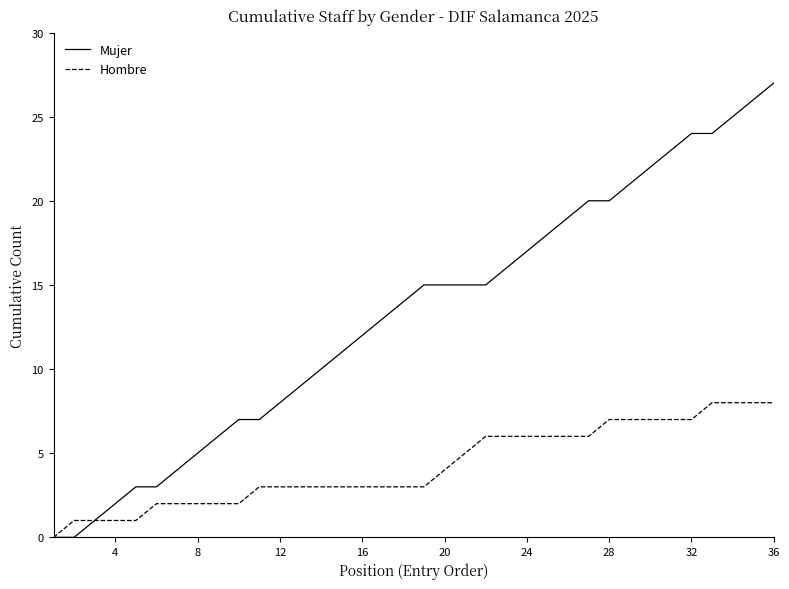

Is this an area chart (filled region under the line)?

No